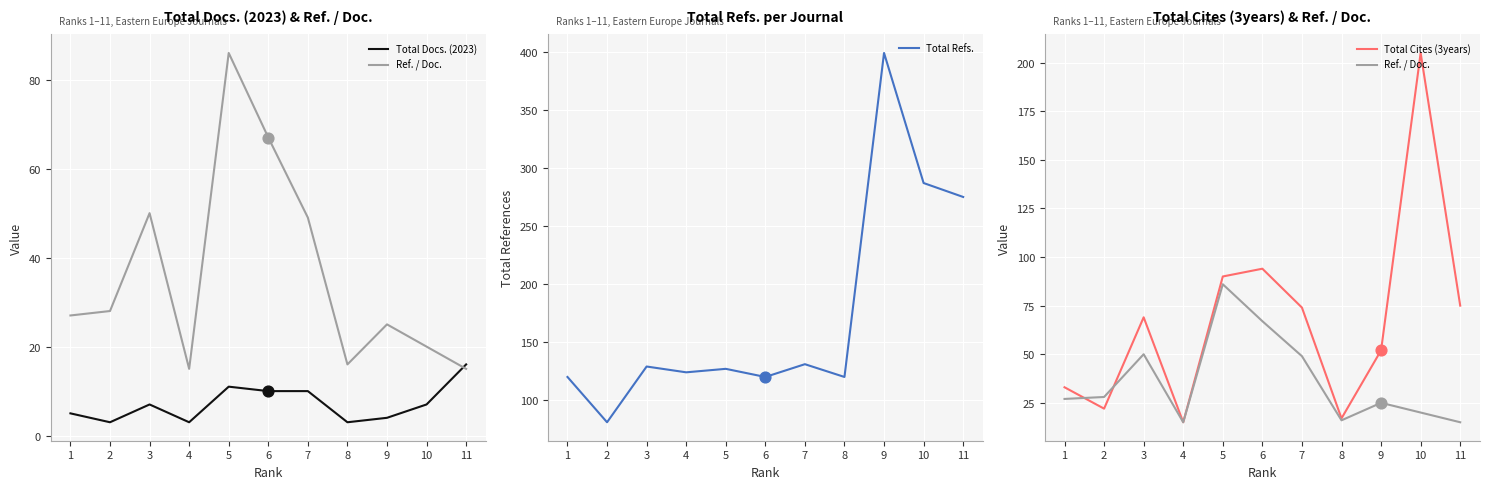

What is the total value across all series at 7?

264